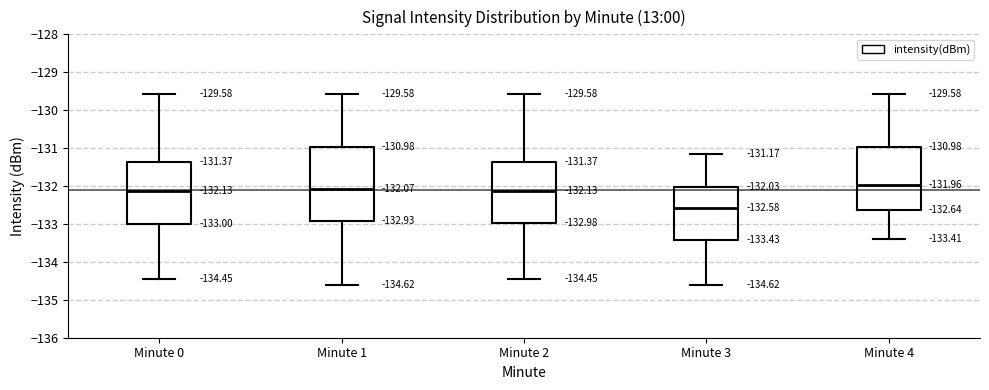

Which box is the tallest, from its lower edge to its upper edge?

Minute 1